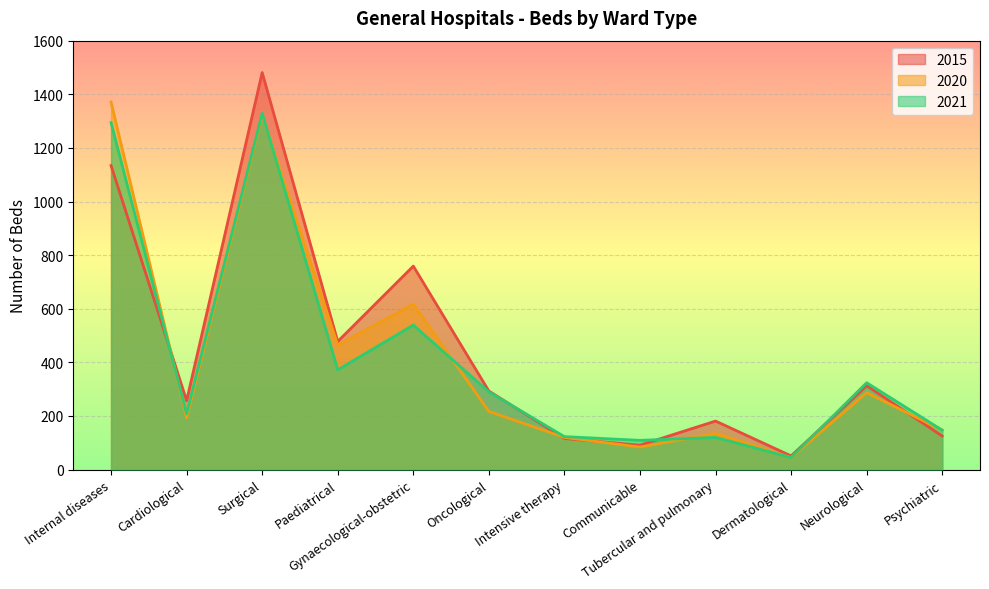

Where does the 2021 series first go above 290?

Internal diseases